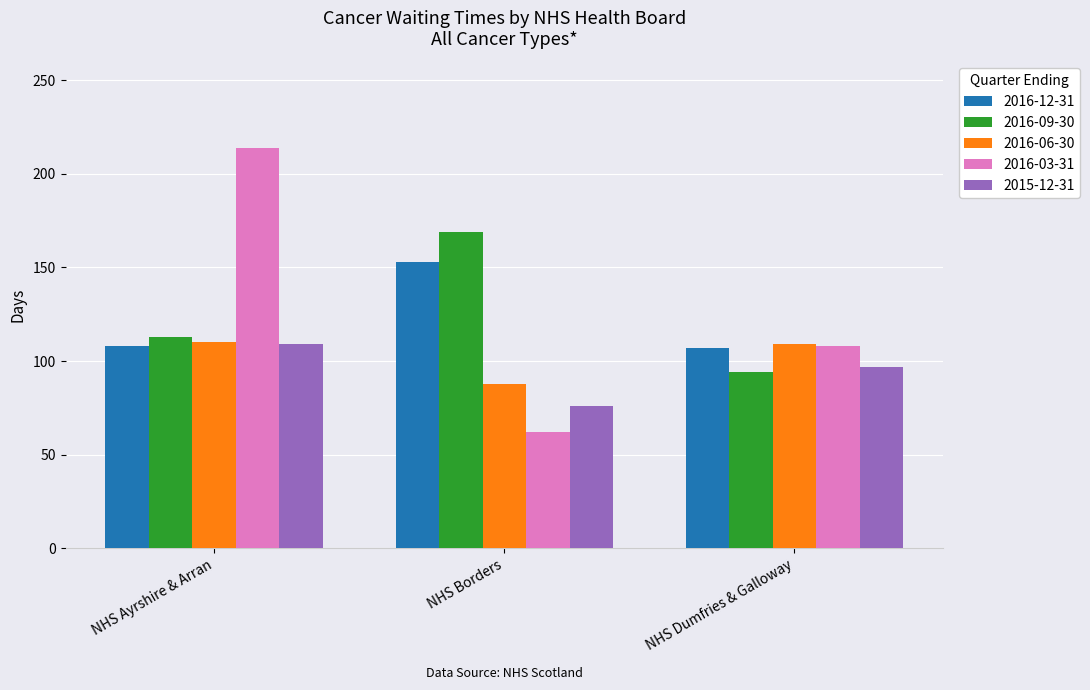

Which label corresponds to the smallest value in the chart?

NHS Borders